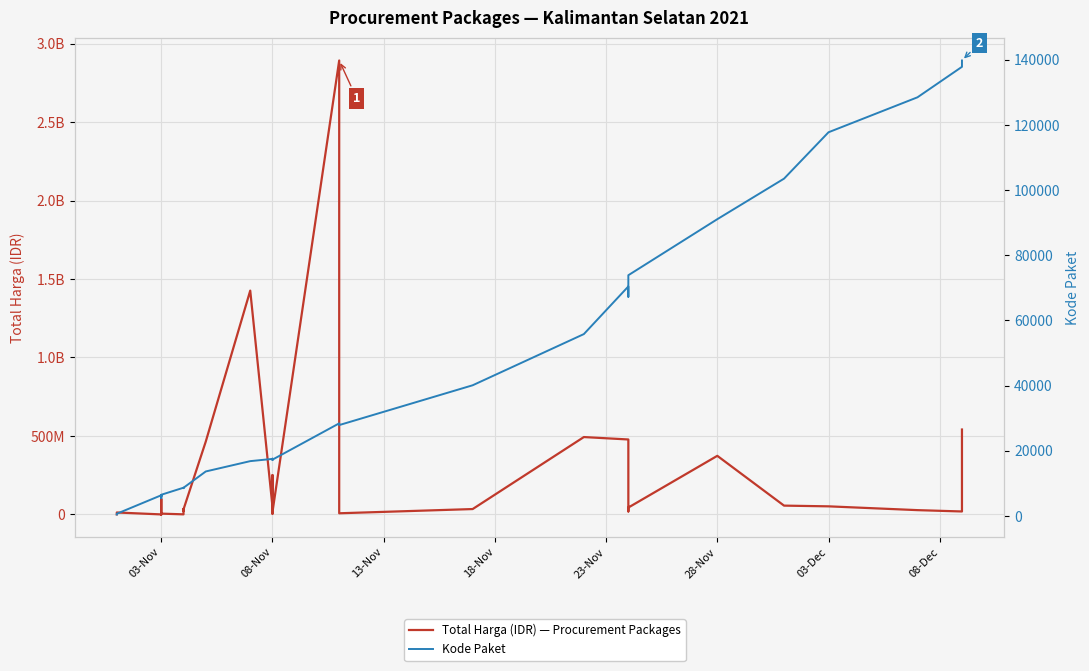

At how many categories does at least one series exceed 492728139?

4